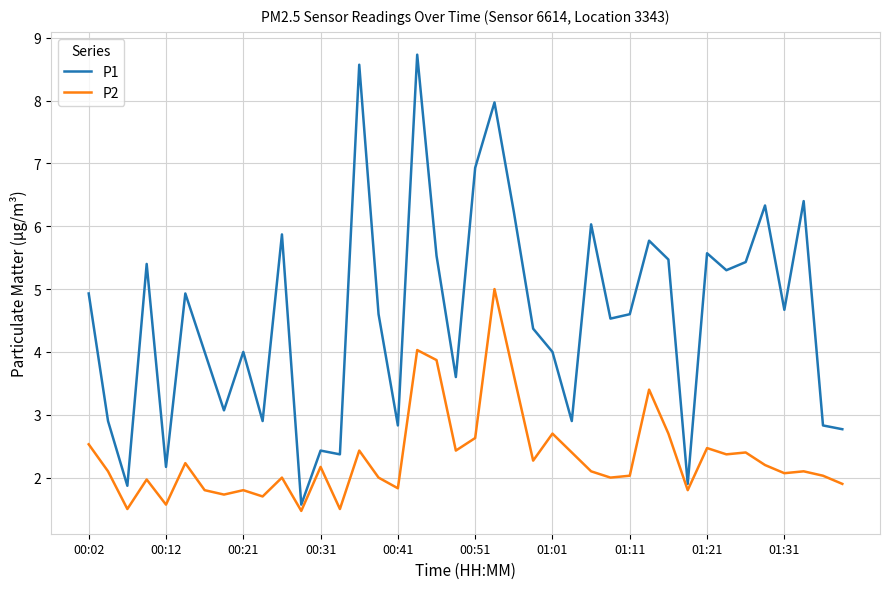

Which series has the largest total across all categories?

P1